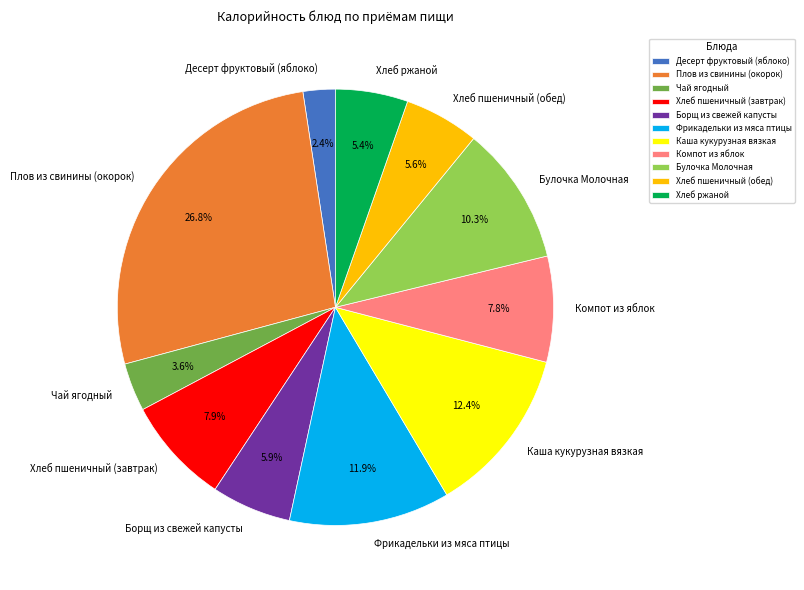

What is the total percentage of Плов из свинины (окорок) and Хлеб пшеничный (завтрак)?

34.7%